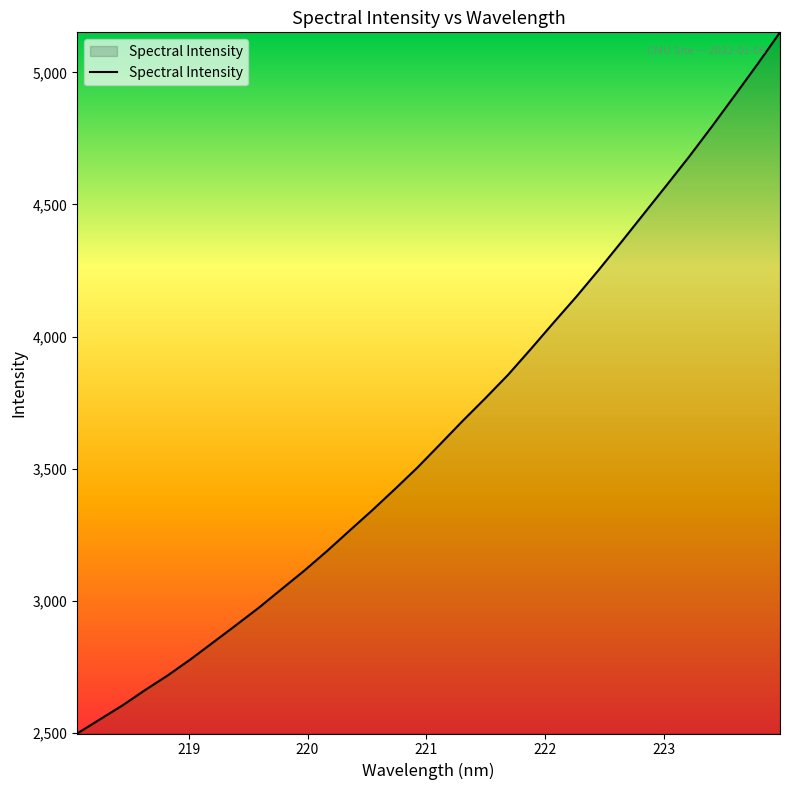

What is the minimum value shown in the chart?

2497.0